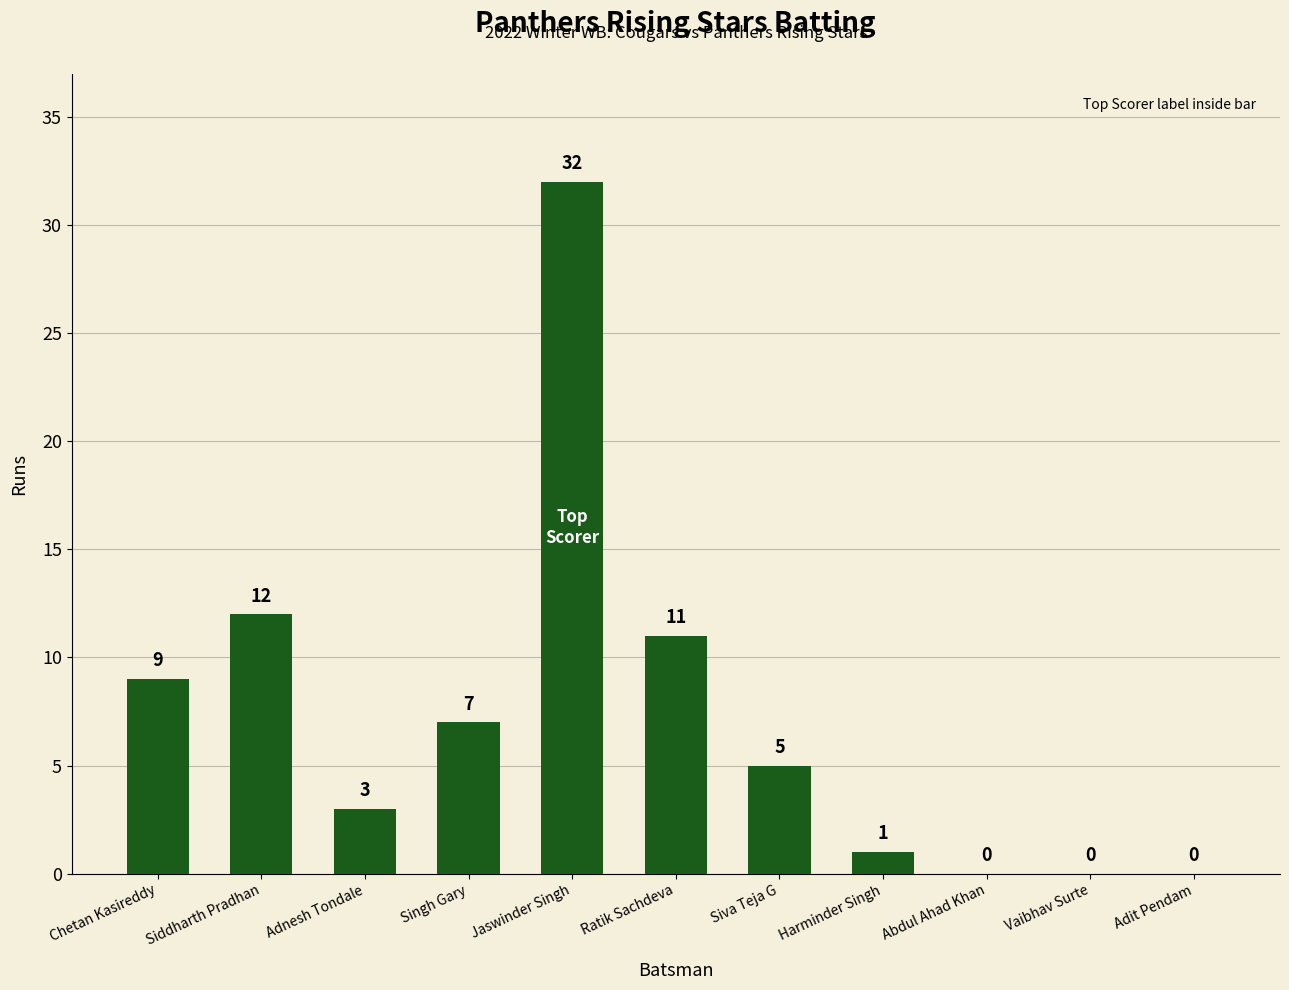

What is the sum of all values?

80